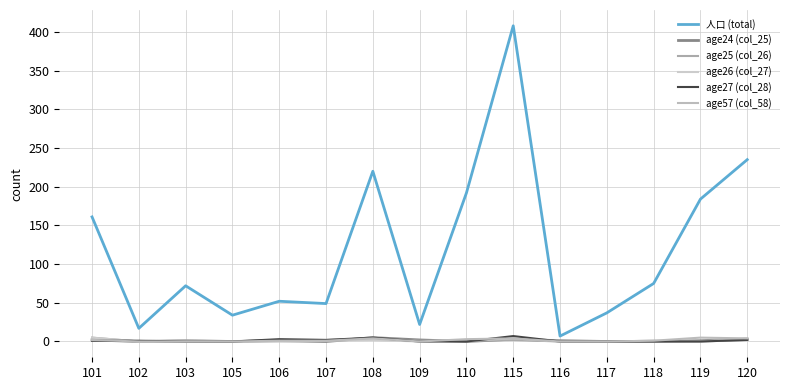

Where is the first local maximum for age27 (col_28)?

106